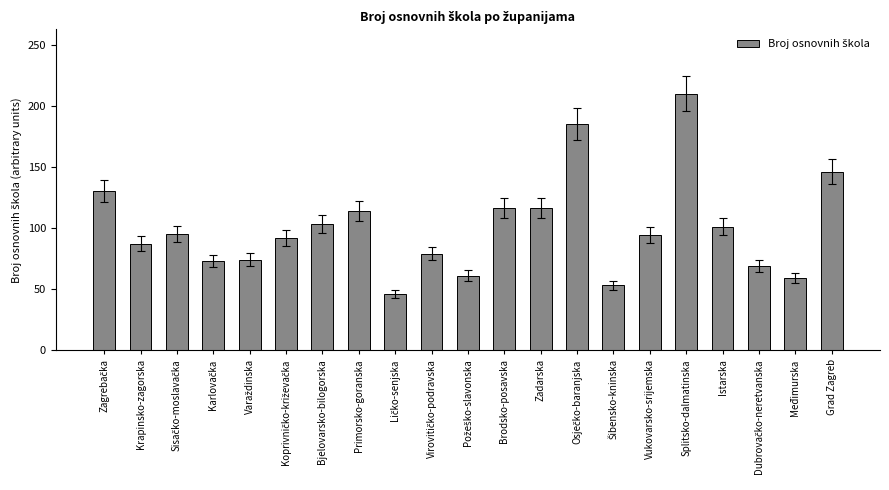

Are the bars horizontal?

No